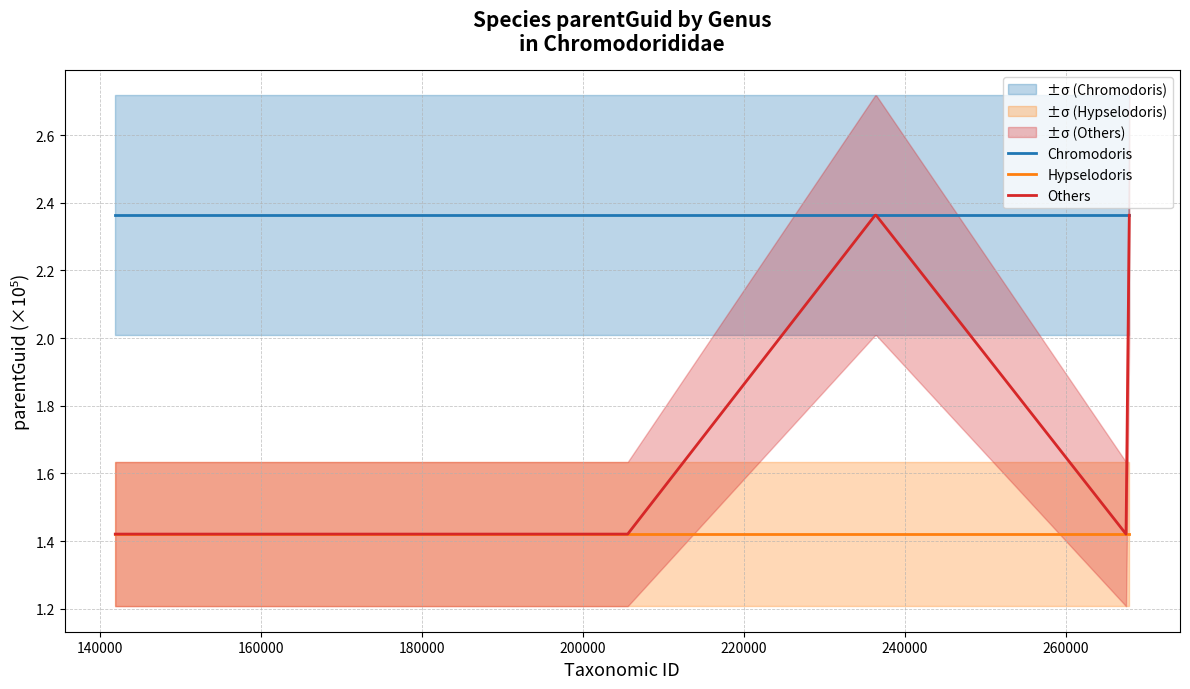

Rank the series by their average value, from lowest to highest.

Hypselodoris, Others, Chromodoris